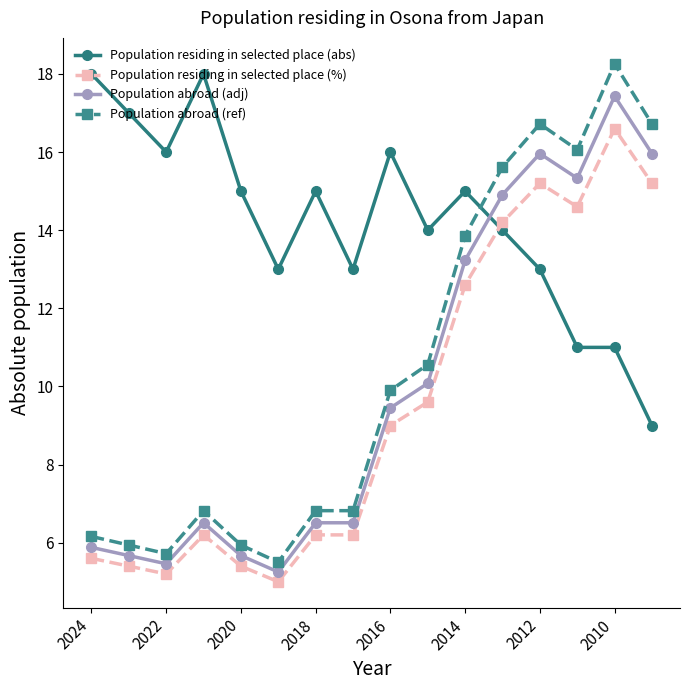

Which series has the largest total across all categories?

Population residing in selected place (abs)